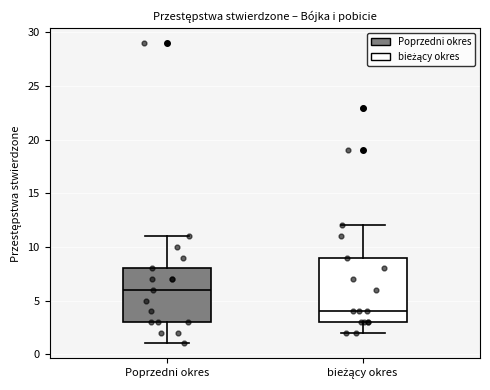

Reading left to right, transcribe this box plot: for each box, give where its median line is, the range the box spans, and where its two whiskers end, as read against the y-axis. The values are not printed on the chart, so give them approximately, as read against the axis.

Poprzedni okres: median 6, box 3 to 8, whiskers 1 to 11
bieżący okres: median 4, box 3 to 9, whiskers 2 to 12